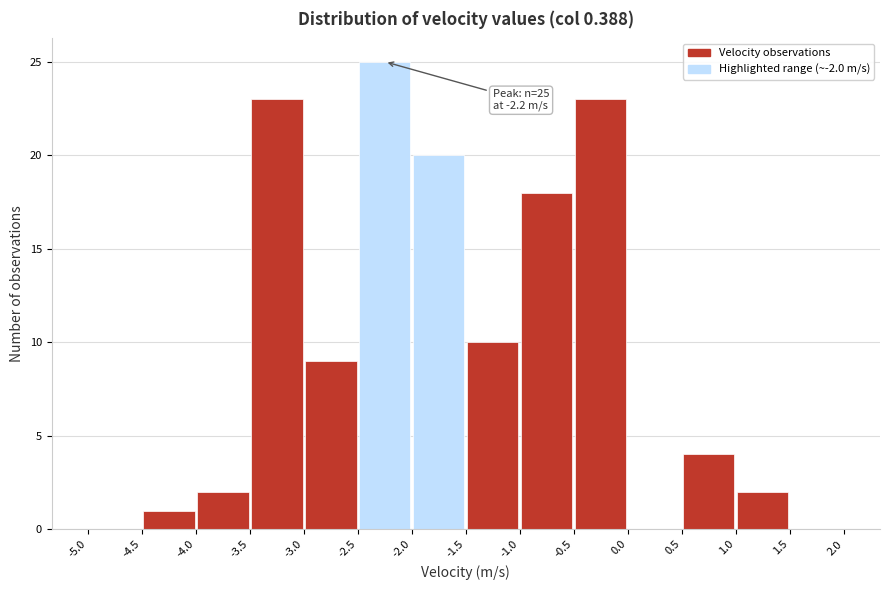

Which range on the x-axis has the tallest bar?

-2.5 to -2.0